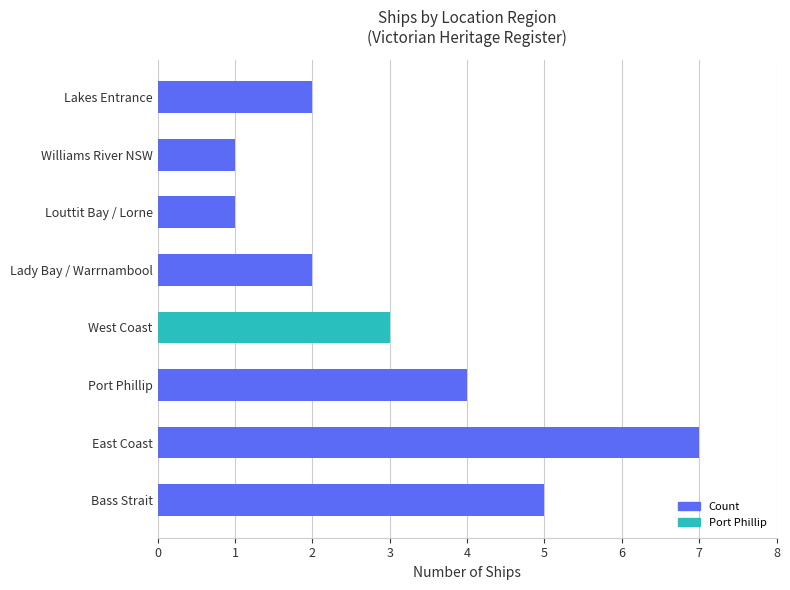

The value at Williams River NSW is 1. True or false?

True